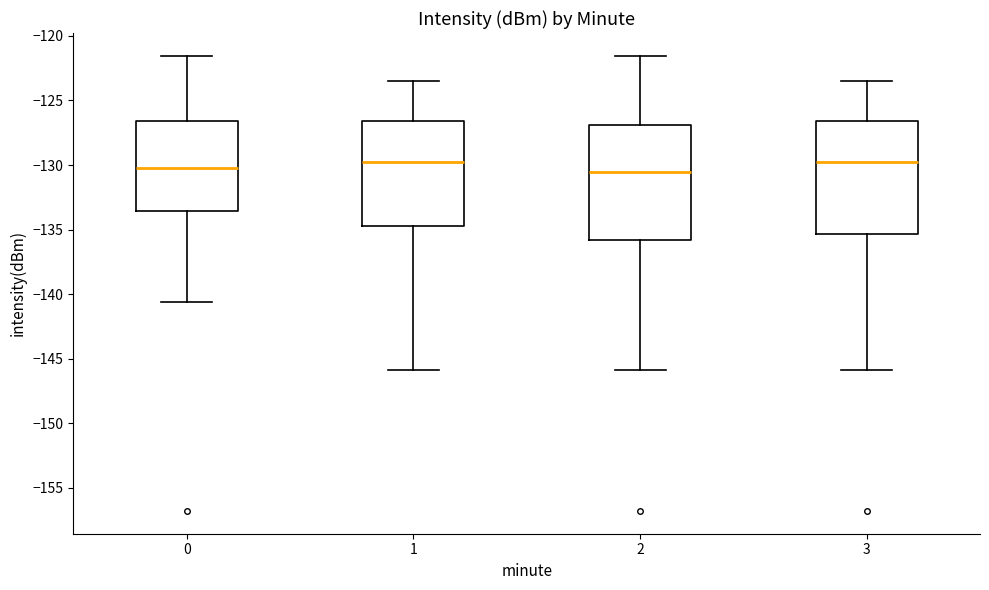

Reading left to right, read every box against the y-axis: the position of its median line, the range the box covers, and the ends of its whiskers. The values are not printed on the chart, so give them approximately, as read against the axis.

0: median -130.0, box -133.5 to -126.5, whiskers -140.5 to -121.5
1: median -130.0, box -134.5 to -126.5, whiskers -146.0 to -123.5
2: median -130.5, box -136.0 to -127.0, whiskers -146.0 to -121.5
3: median -130.0, box -135.5 to -126.5, whiskers -146.0 to -123.5